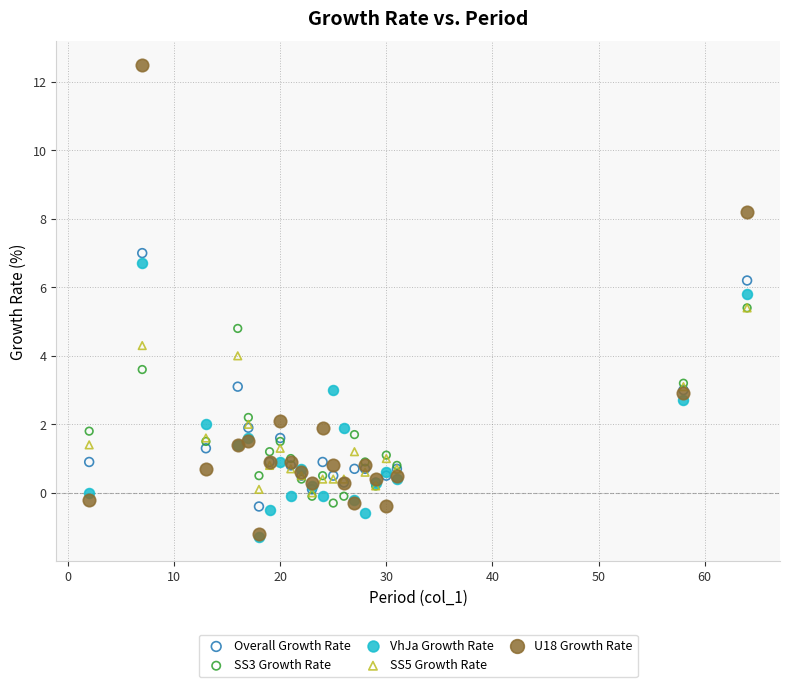

In the U18 Growth Rate series, what Y value is closest to 5?

2.9